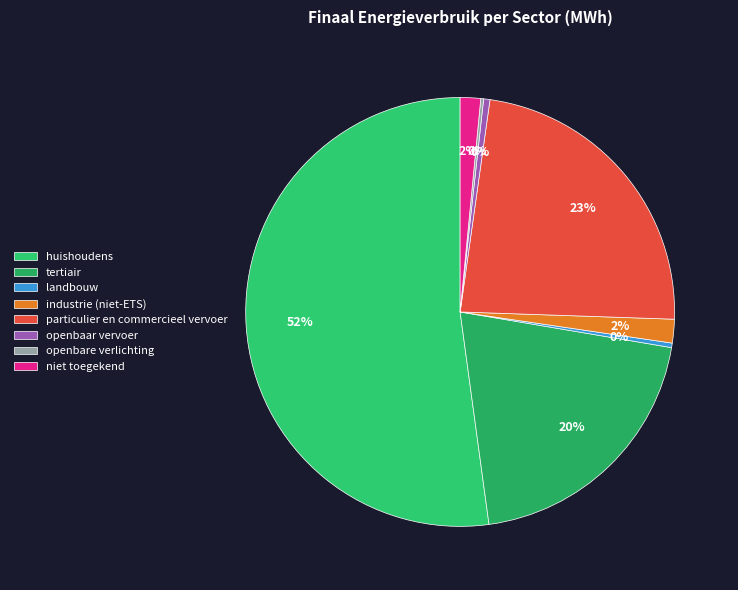

What percentage do niet toegekend and openbare verlichting together represent?

1.7%